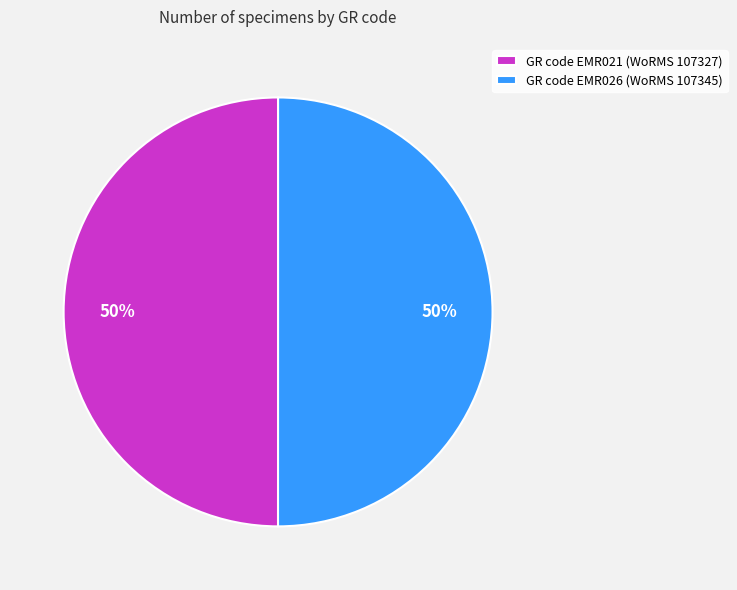

Is it true that GR code EMR026 (WoRMS 107345) is 50% of the pie?

True